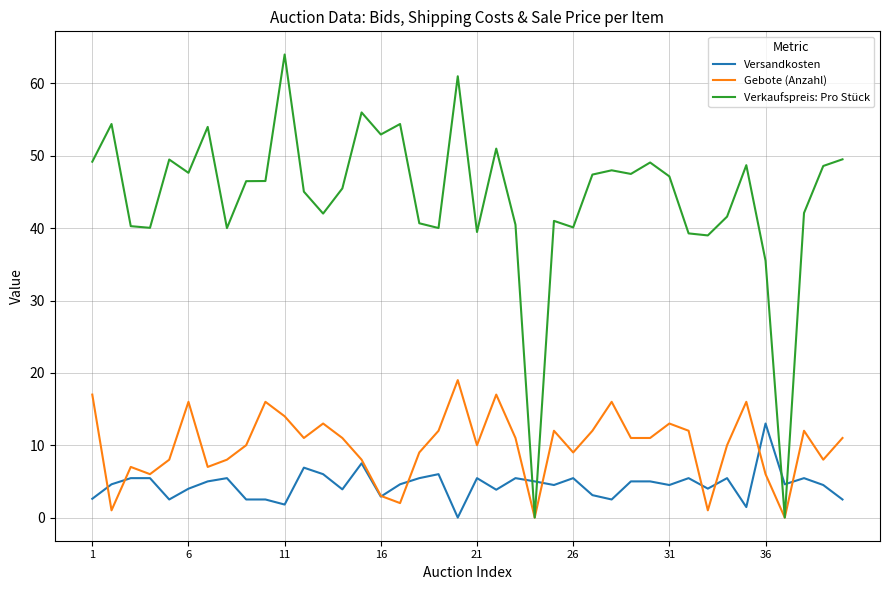

How many lines are shown in the chart?

3